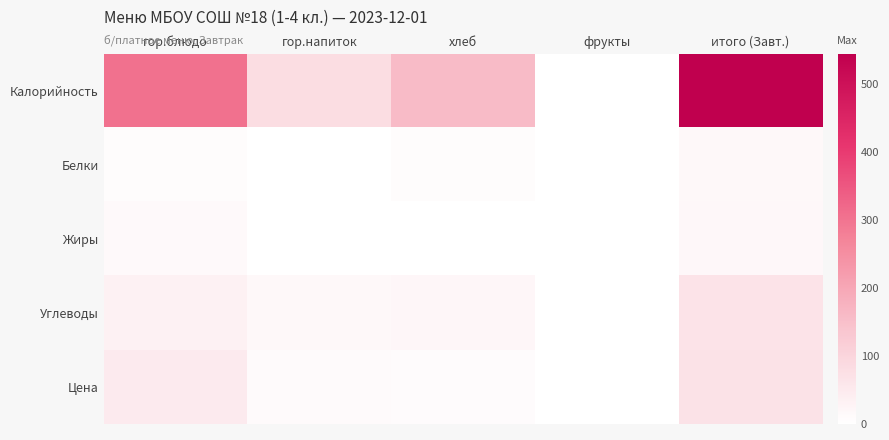

At which category is the sum across all series the highest?

итого (Завт.)